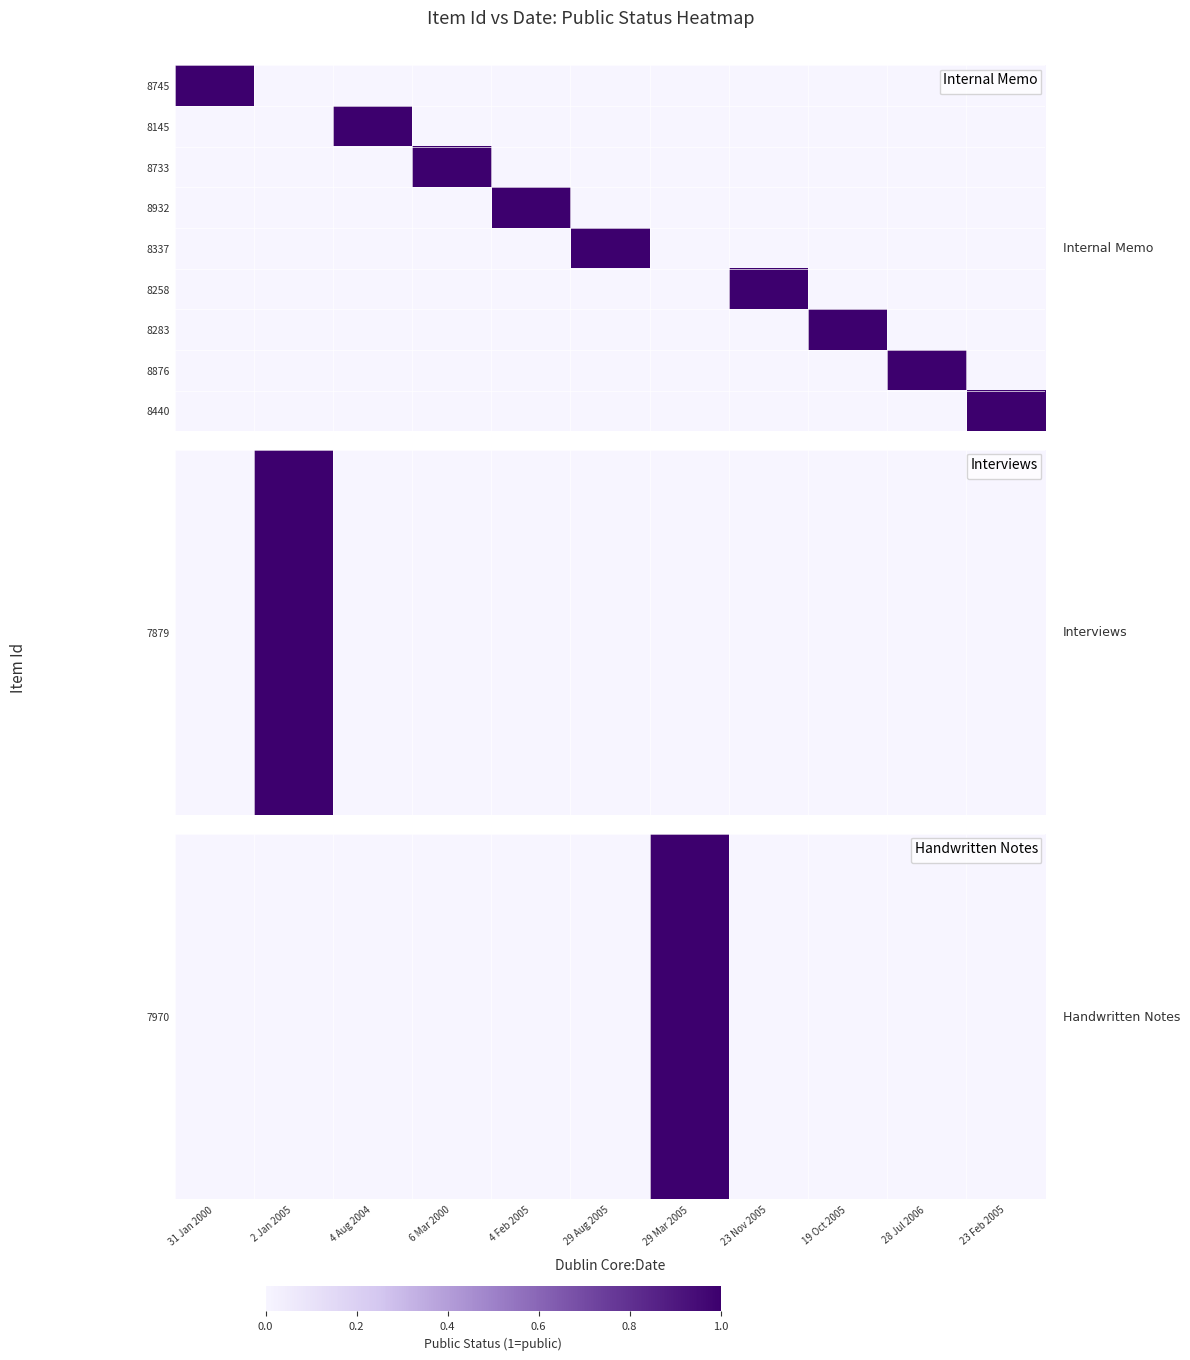

What is the difference between the maximum and minimum values in the 8337 series?

1